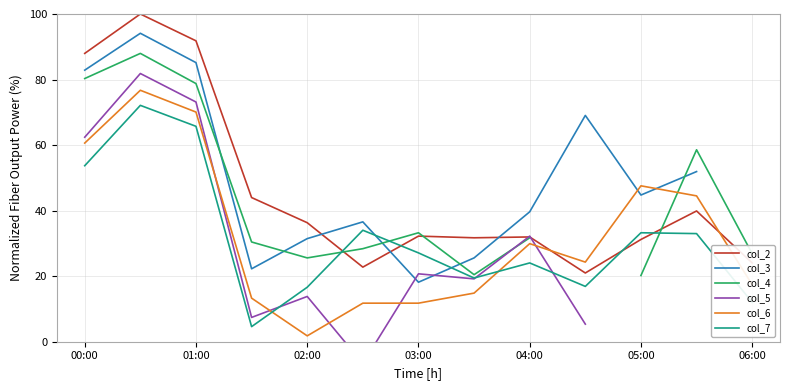

Is it true that col_6 equals 2.7 at 04:00?

False